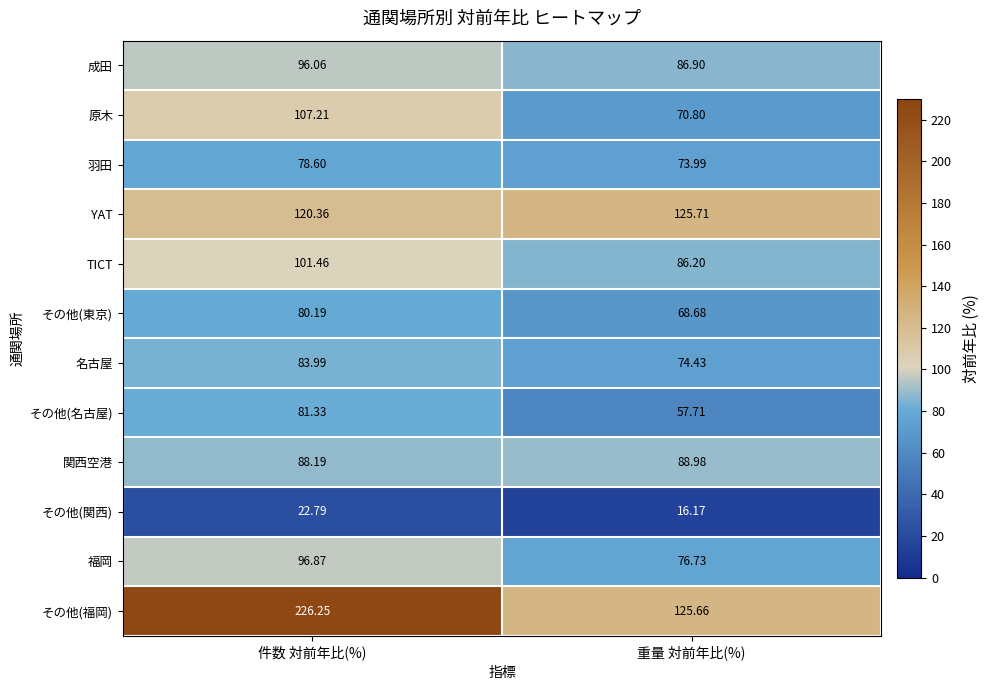

Which label corresponds to the largest value in the chart?

件数 対前年比(%)